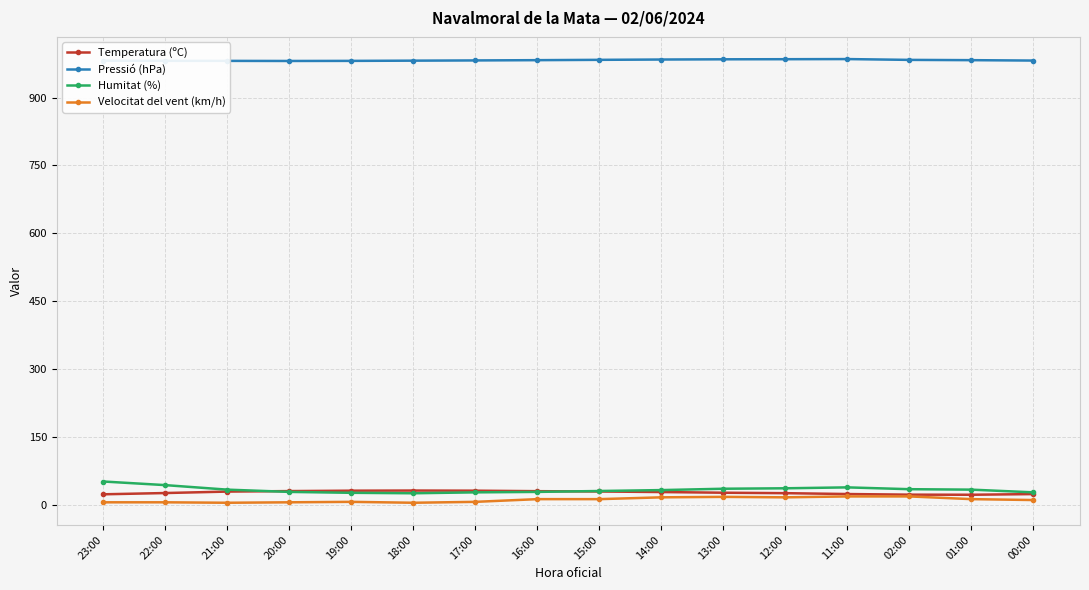

What is the sum of all Velocitat del vent (km/h) values?

166.0